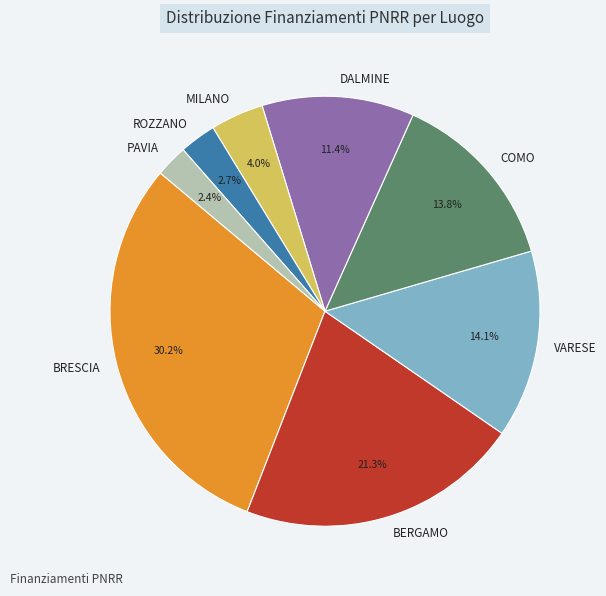

Combined, what portion of the pie is MILANO and ROZZANO?

6.7%